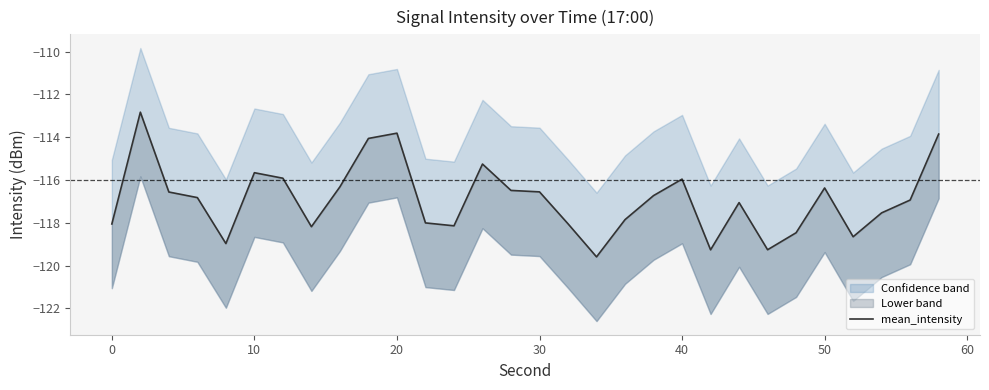

How many categories are shown in the chart?

30